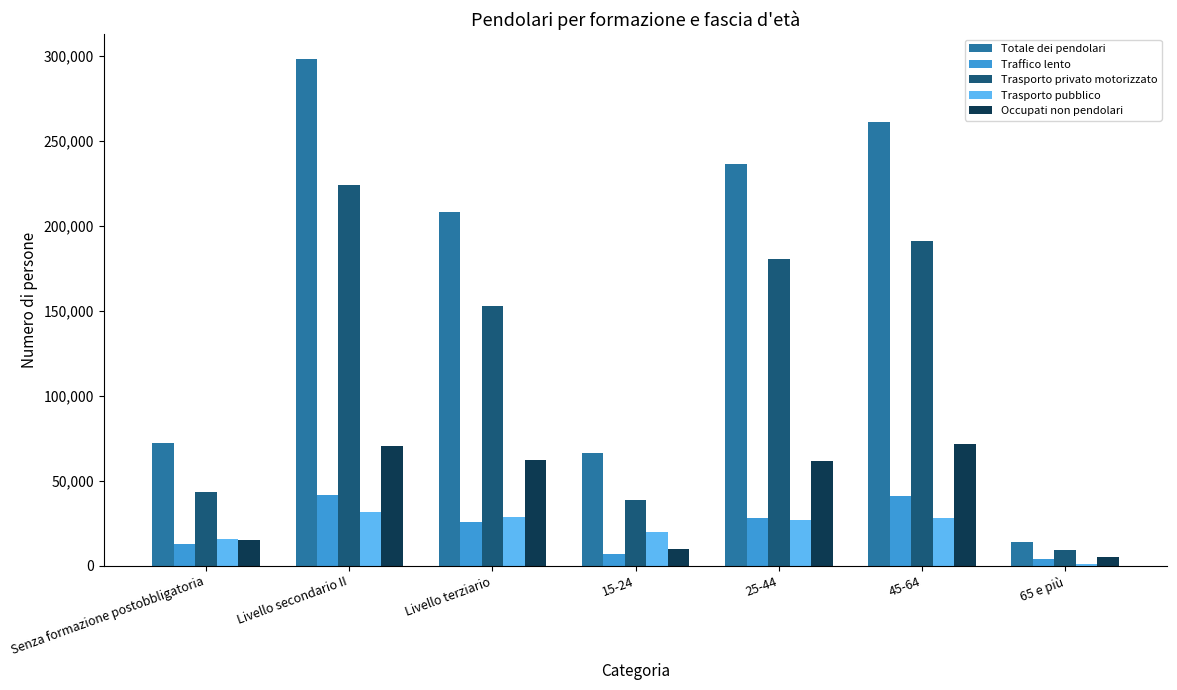

At Livello secondario II, list the series in order from largest to smallest.

Totale dei pendolari, Trasporto privato motorizzato, Occupati non pendolari, Traffico lento, Trasporto pubblico